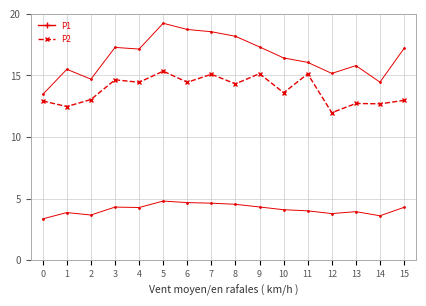

Which series has the largest range (max minus min)?

P1